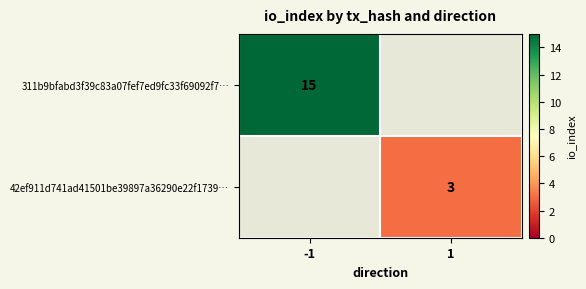

How many data points does each series have?

2